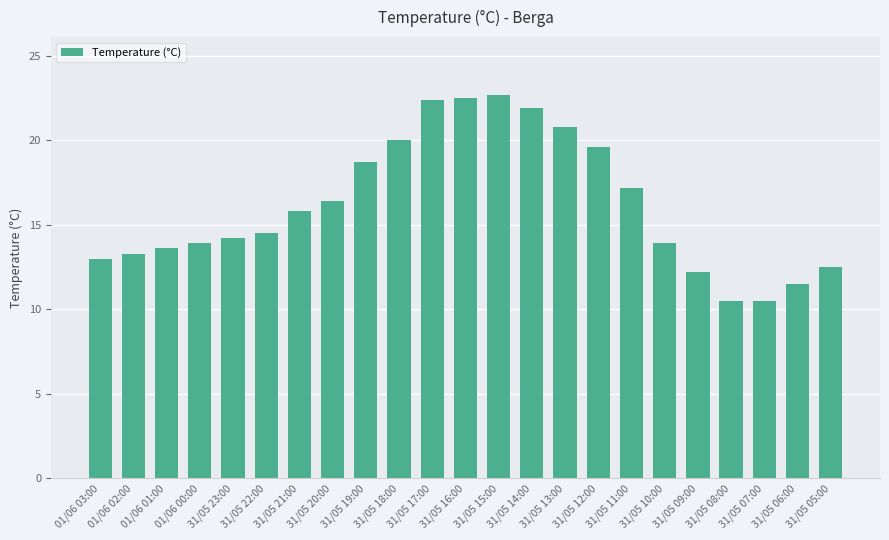

What is the change in value from 01/06 02:00 to 31/05 19:00?

+5.4